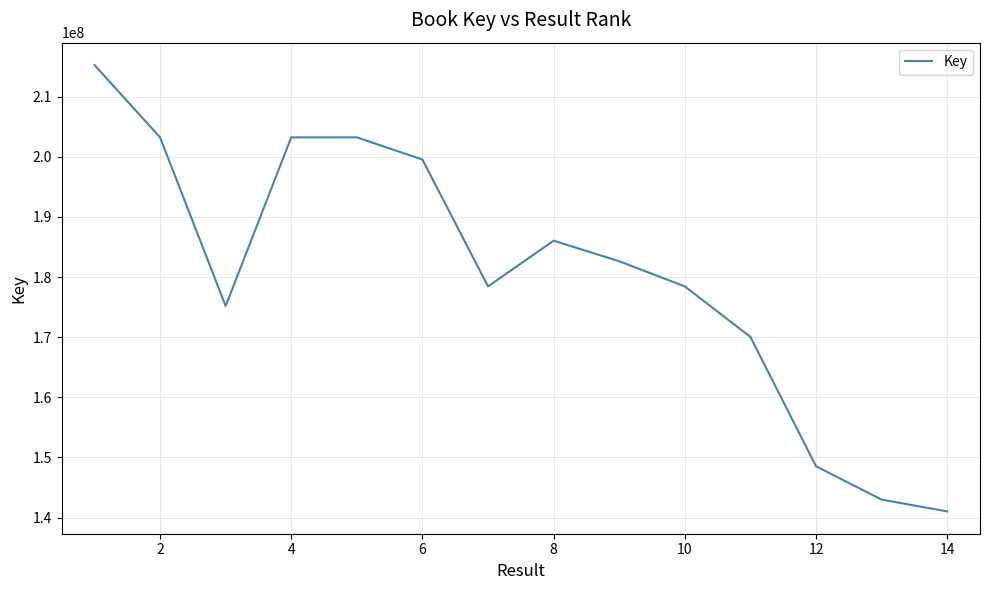

What is the difference between the maximum and minimum values?

74202553